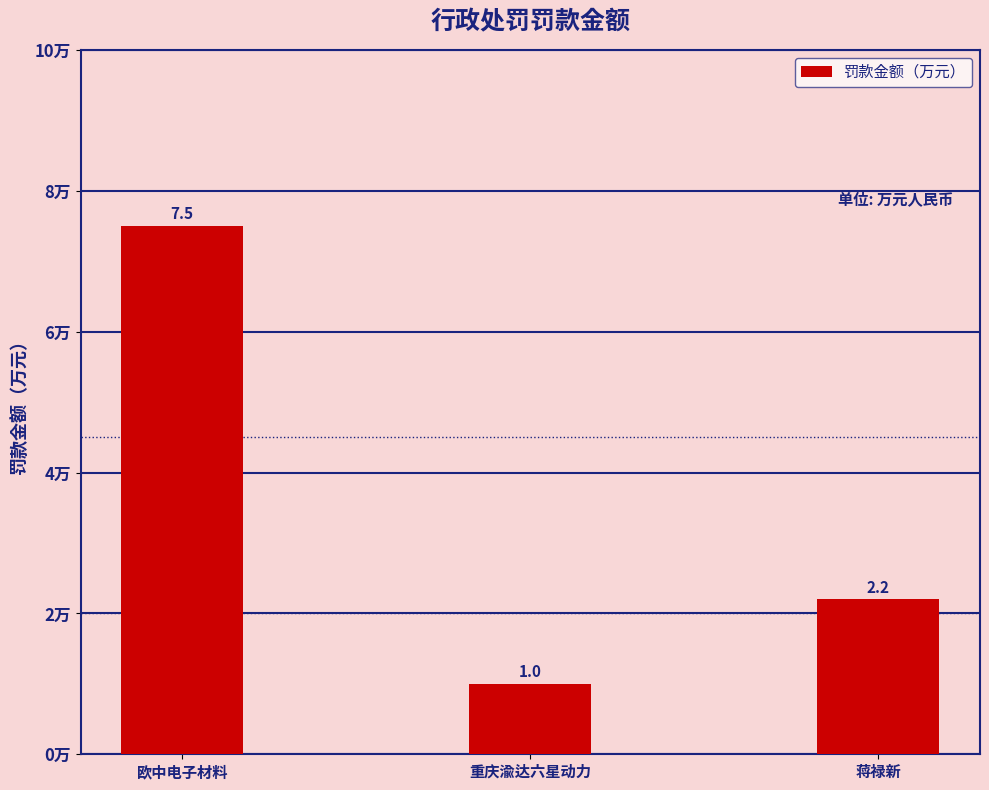

Reading left to right, what are all the values shown in this chart?

欧中电子材料=7.5	重庆渝达六星动力=1.0	蒋禄新=2.2